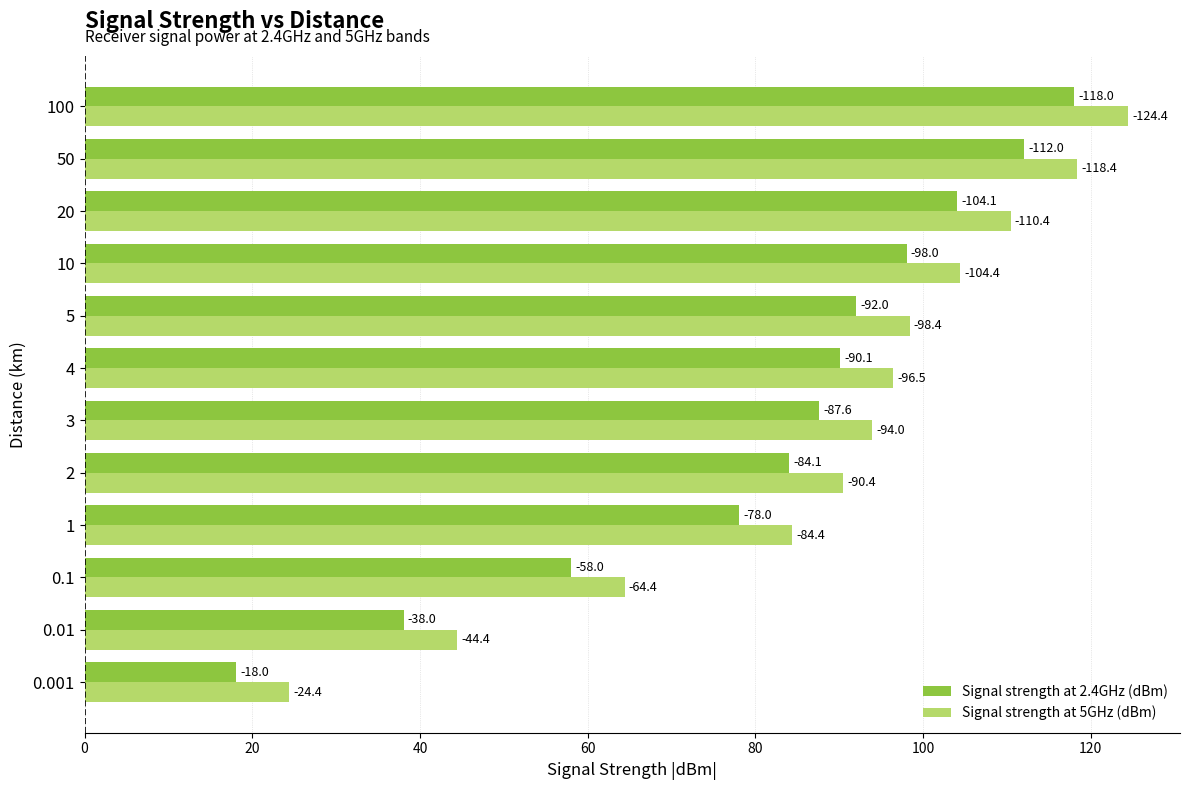

What are all the series names shown in the legend?

Signal strength at 2.4GHz (dBm), Signal strength at 5GHz (dBm)